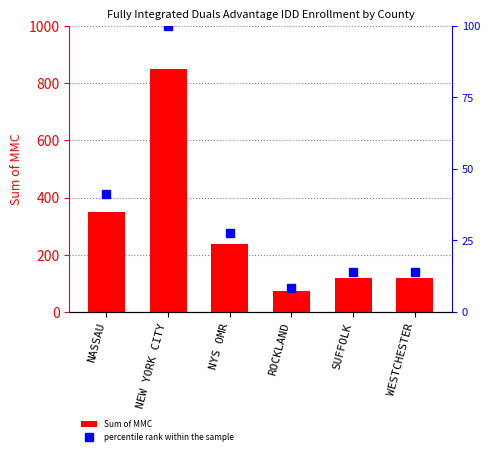

Between NASSAU and SUFFOLK, which series saw the biggest shift?

Sum of MMC